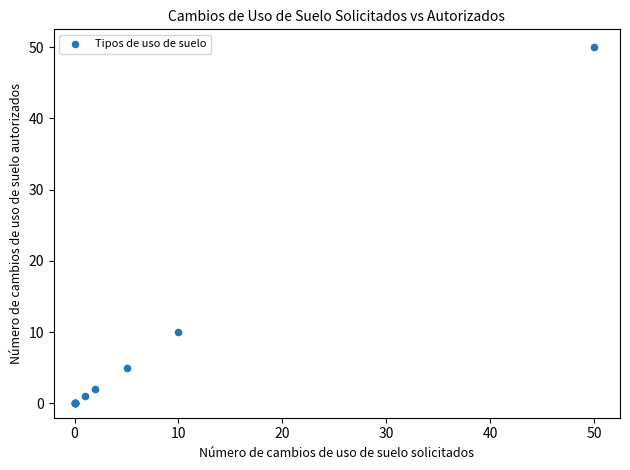

What Y value in the scatter plot is closest to 25?

10